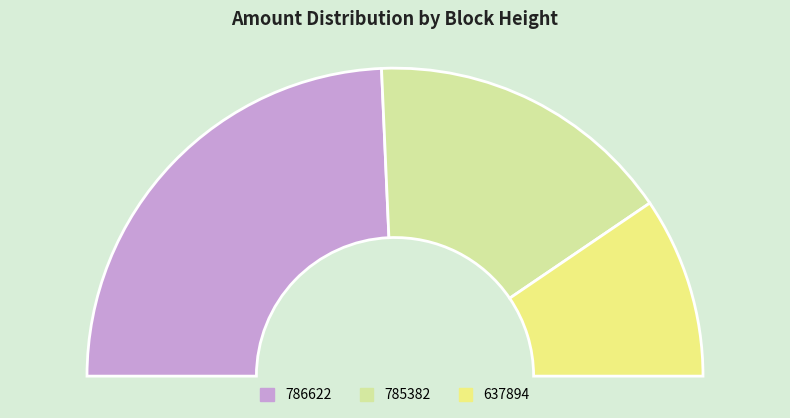

Rank the categories by value from highest to lowest.

786622, 785382, 637894